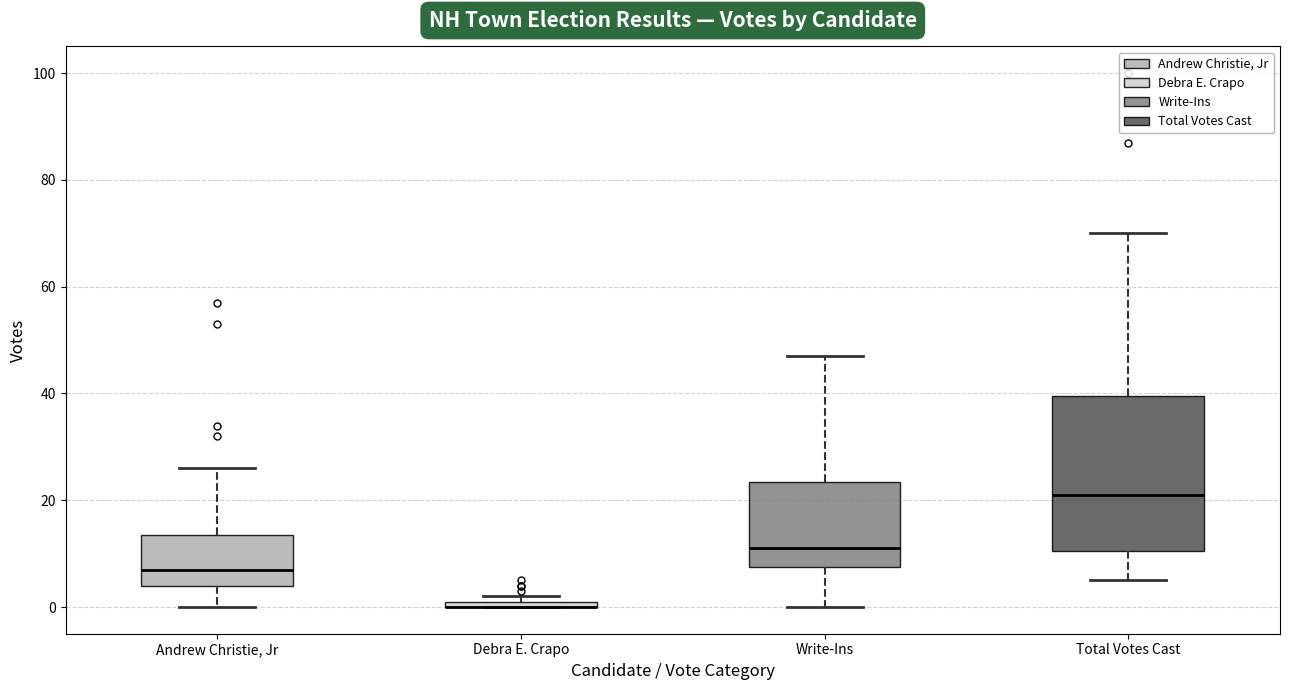

Comparing the boxes themselves (not the whiskers), which one is the tallest?

Total Votes Cast